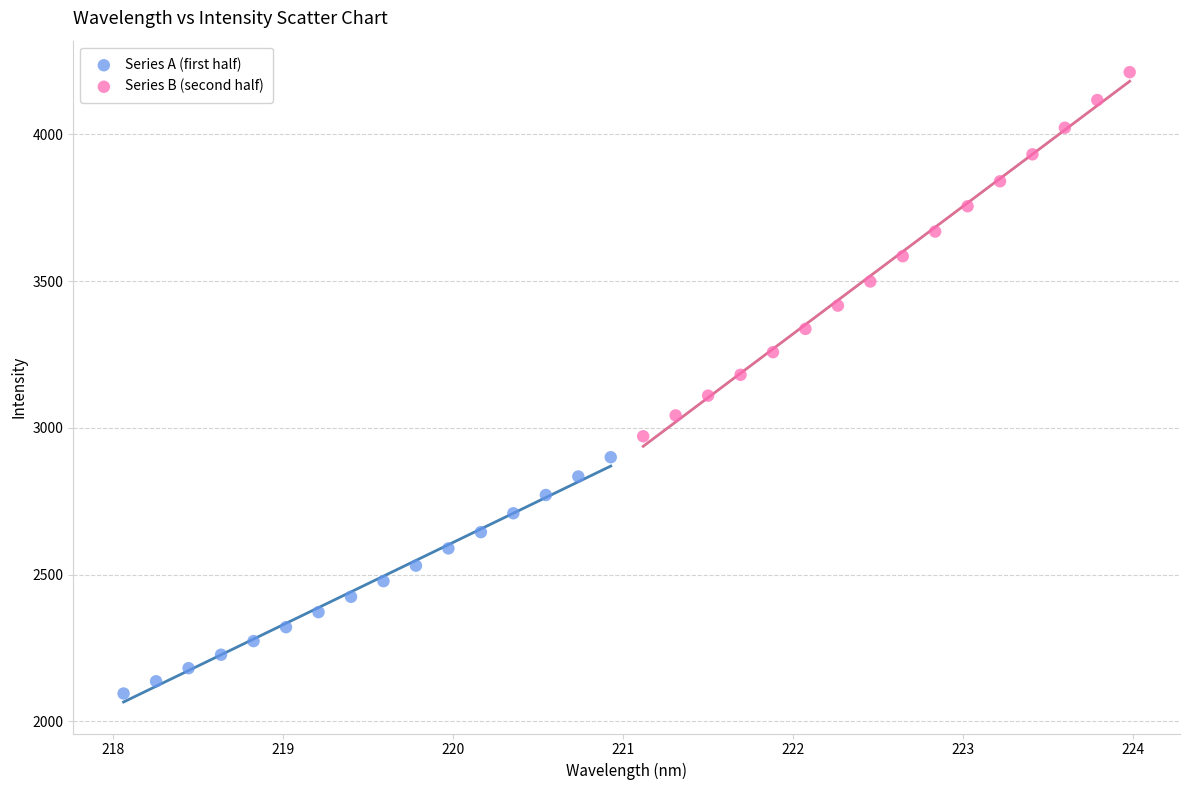

Which series contains the lowest Y value?

Series A (first half)